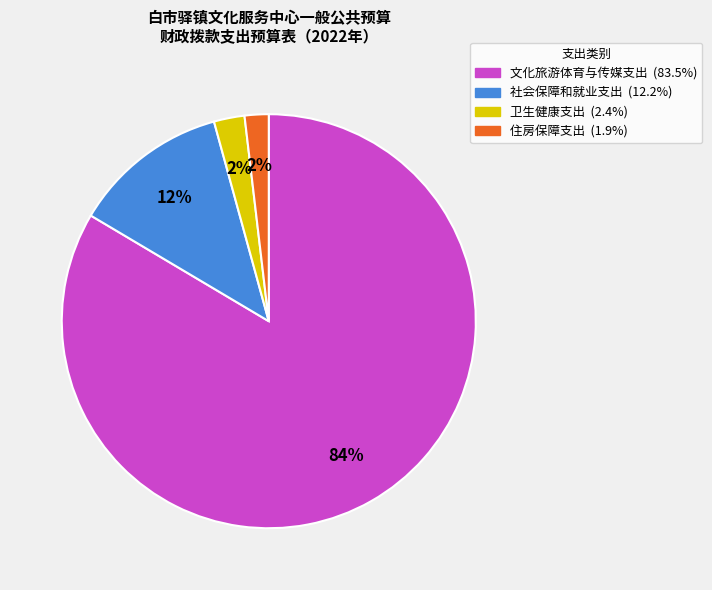

Do 社会保障和就业支出 and 住房保障支出 together represent more than half of the pie?

No